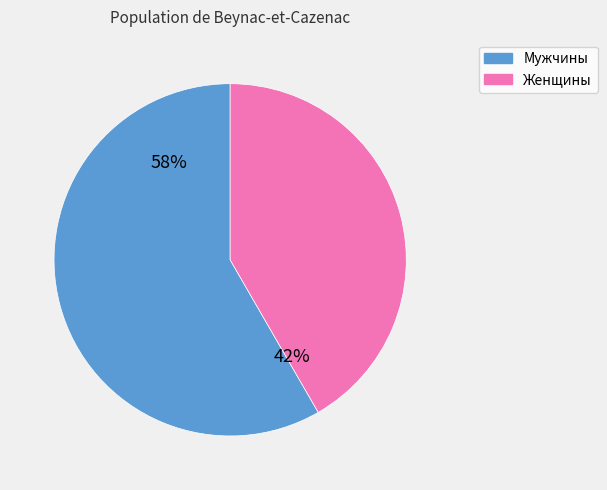

Is it true that Мужчины is 58% of the pie?

True